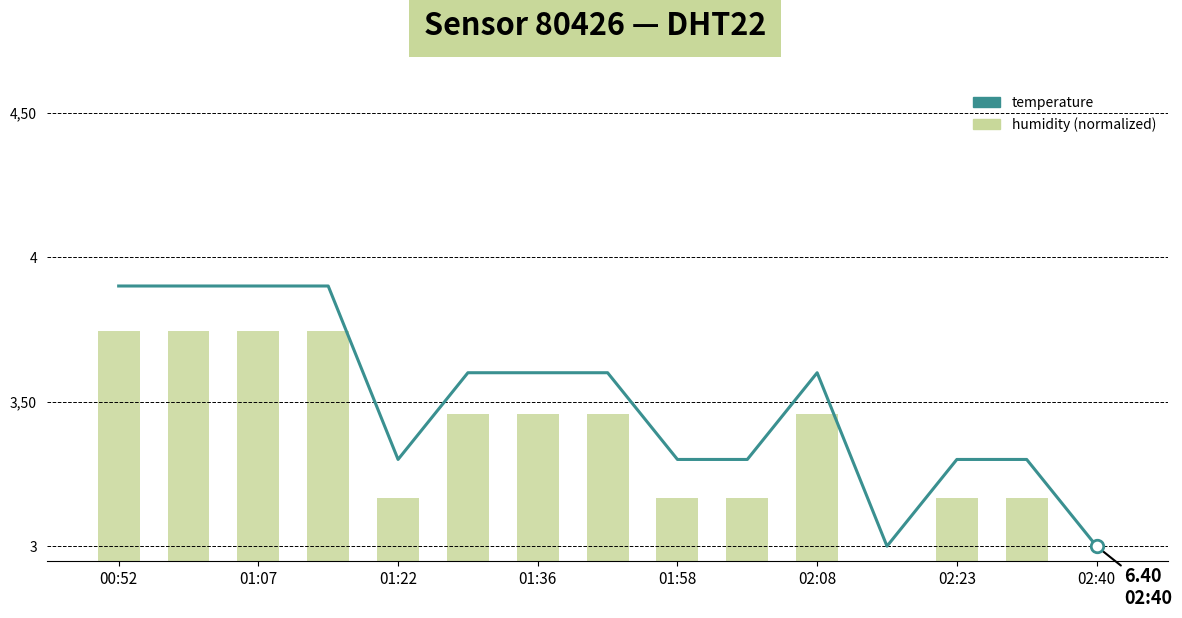

What is the sum of the humidity_bar values at 02:08 and 14?

6.3